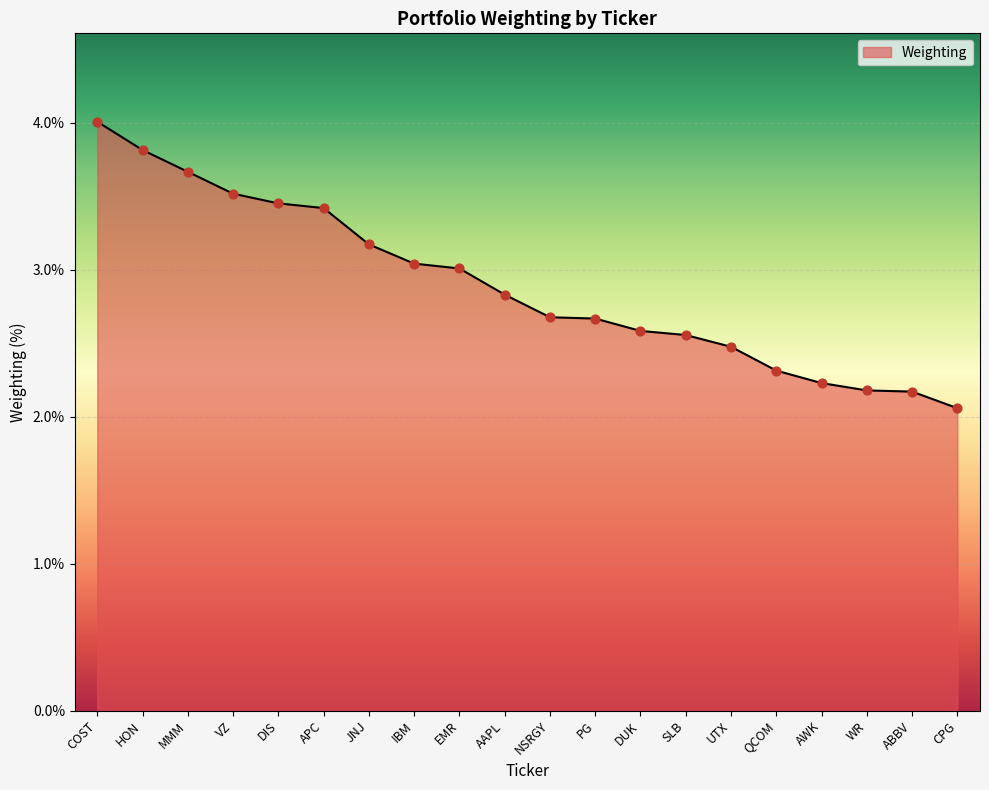

Approximately how many times larger is the value at HON compared to IBM?

1.3